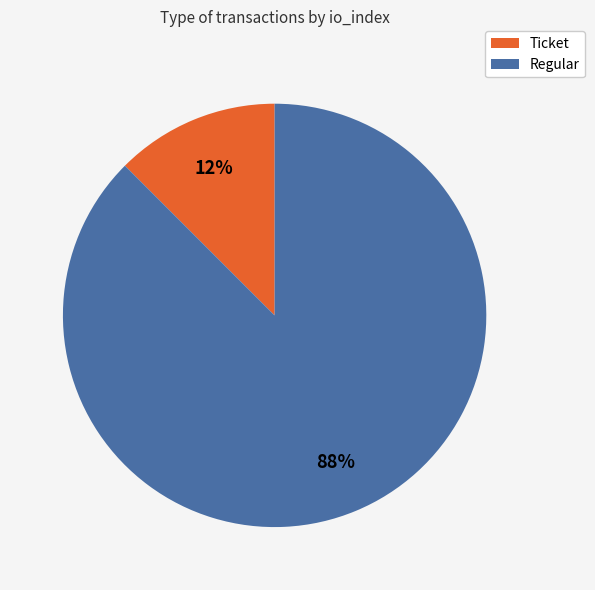

To the nearest percent, what is the average slice percentage?

50%